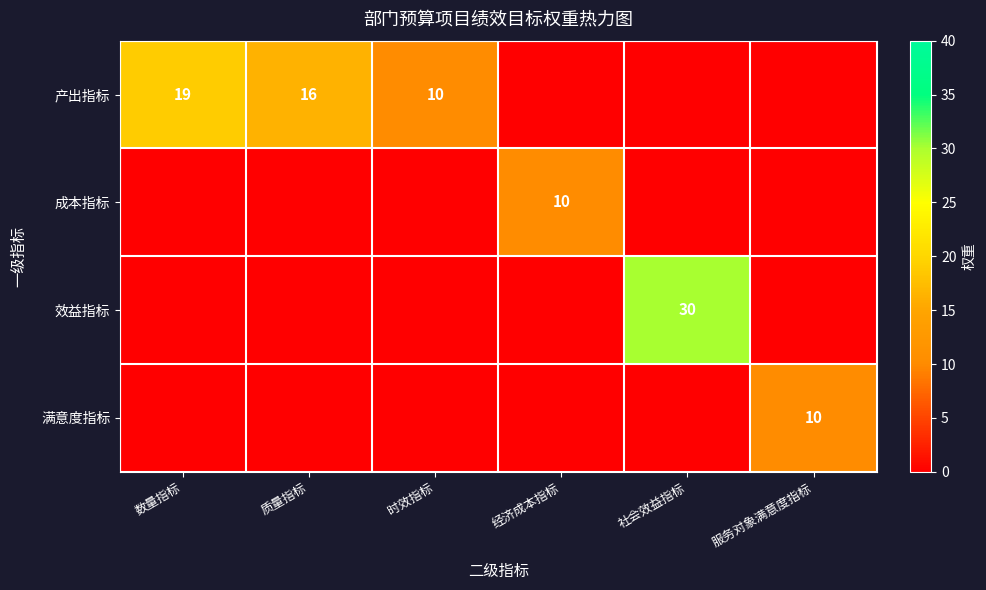

Between 服务对象满意度指标 and 社会效益指标, which is larger?

服务对象满意度指标